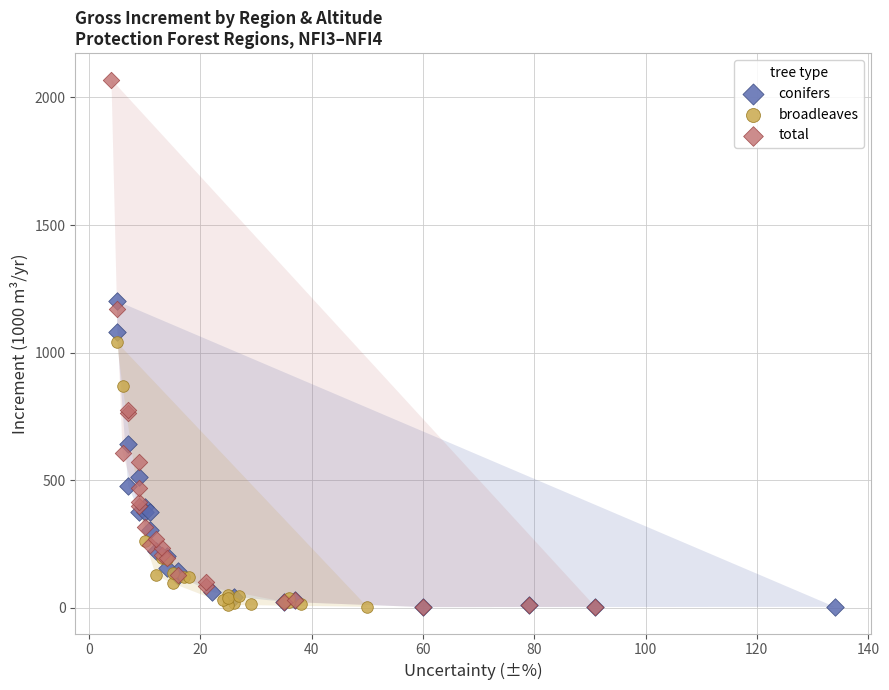

Which series contains the highest Y value?

total